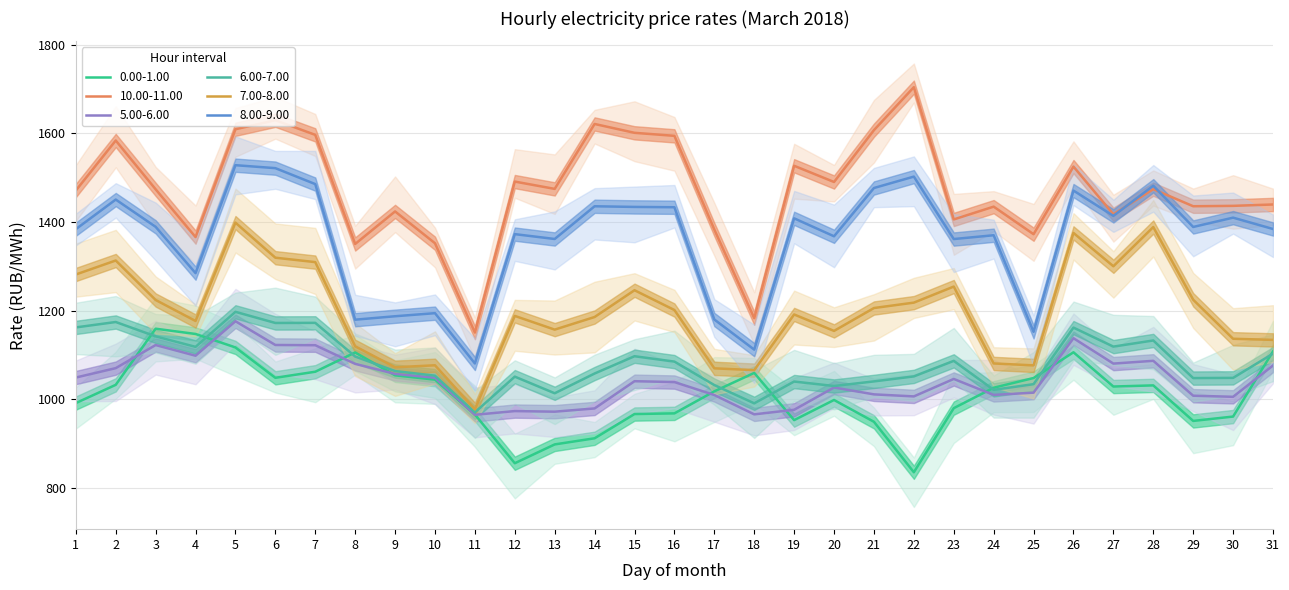

How many data points does each series have?

31